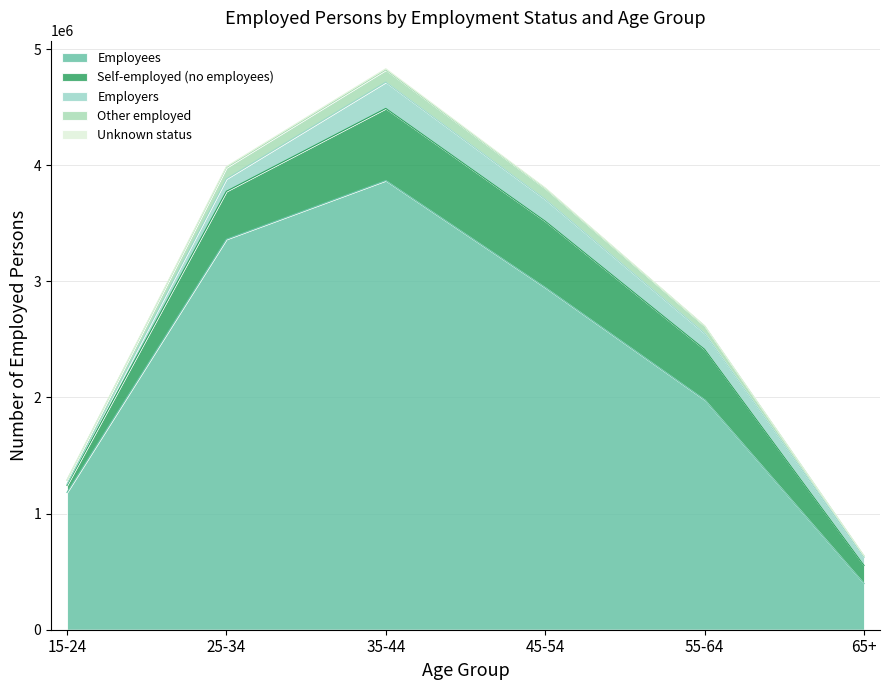

Reading right to left, extract all data points from this chart.

Employees: 397025	1980482	2947344	3867874	3362298	1182023
Self-employed (no employees): 156162	433666	570438	620852	412791	60812
Employers: 69418	138395	188730	226166	107136	9910
Other employed: 12446	62965	94101	105215	97211	34699
Unknown status: 162	1501	3855	10357	8421	1727